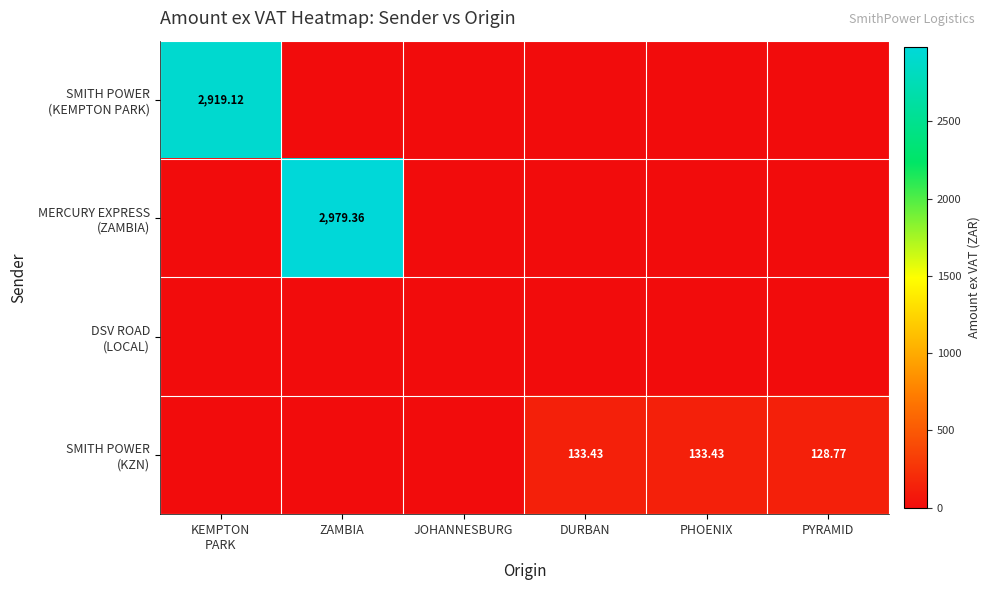

At which label is SMITH POWER (KEMPTON PARK) closest to 1459?

ZAMBIA